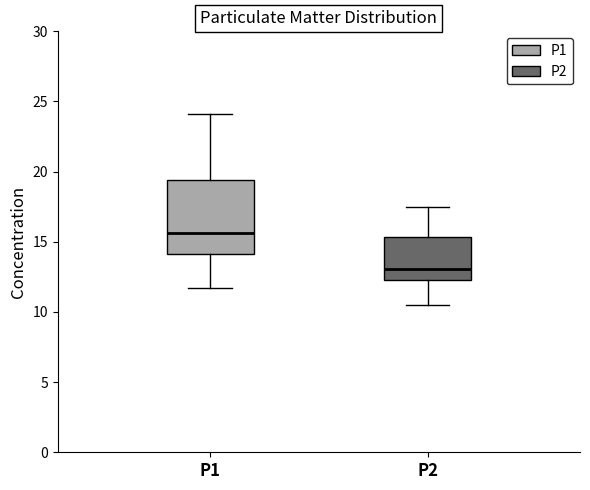

Reading left to right, read every box against the y-axis: the position of its median line, the range the box covers, and the ends of its whiskers. The values are not printed on the chart, so give them approximately, as read against the axis.

P1: median 15.5, box 14.0 to 19.5, whiskers 11.5 to 24.0
P2: median 13.0, box 12.5 to 15.5, whiskers 10.5 to 17.5